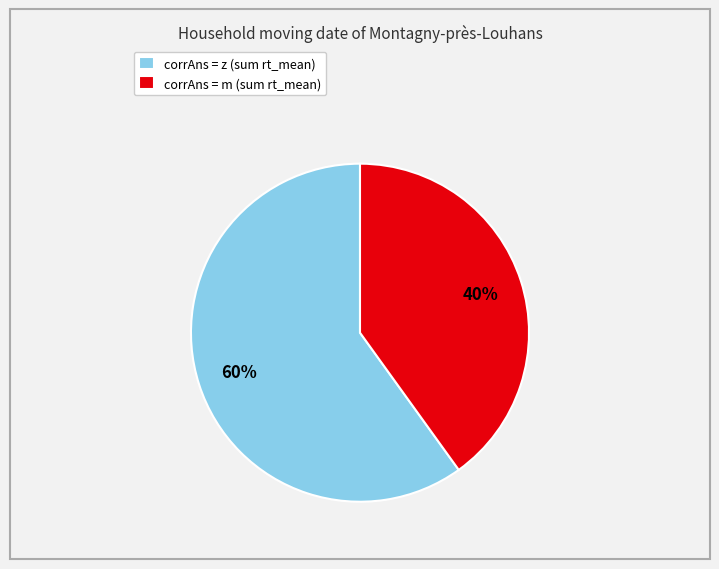

Rank the categories by value from highest to lowest.

corrAns = z (sum rt_mean), corrAns = m (sum rt_mean)